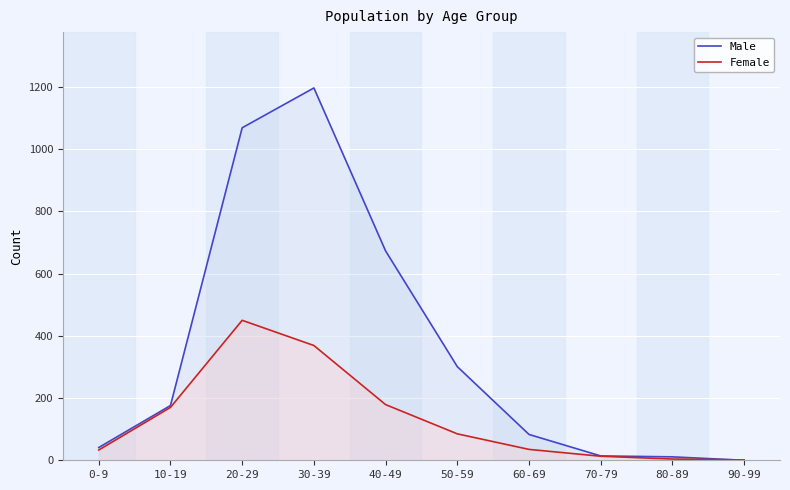

What is the total value across all series at 70-79?

27